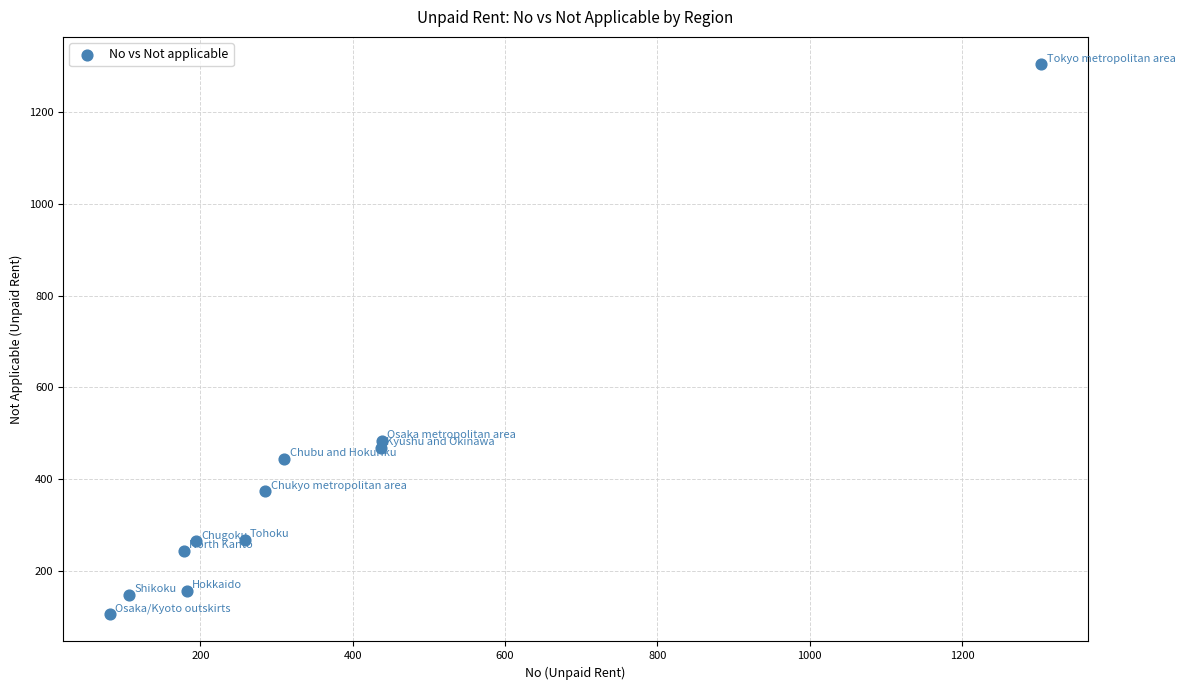

What Y value in the scatter plot is closest to 705?

483